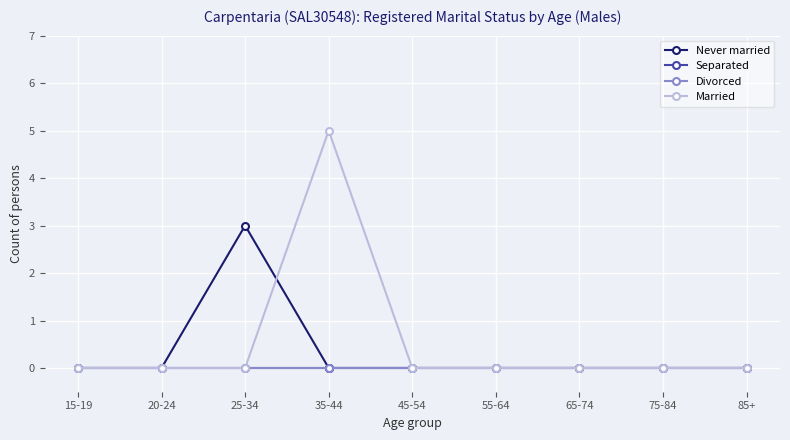

What is the label of the 2nd point from the right?

75-84